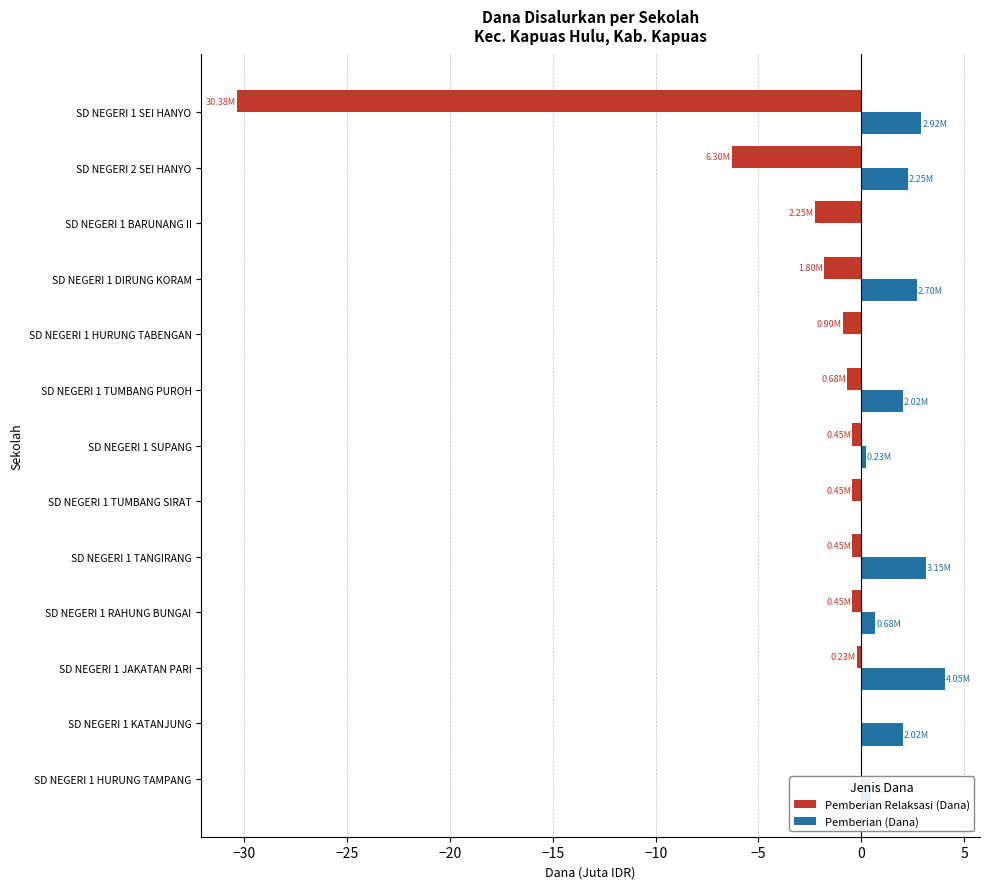

Is the value of Pemberian (Dana) at SD NEGERI 1 KATANJUNG greater than the value of Pemberian Relaksasi (Dana) at SD NEGERI 1 JAKATAN PARI?

Yes